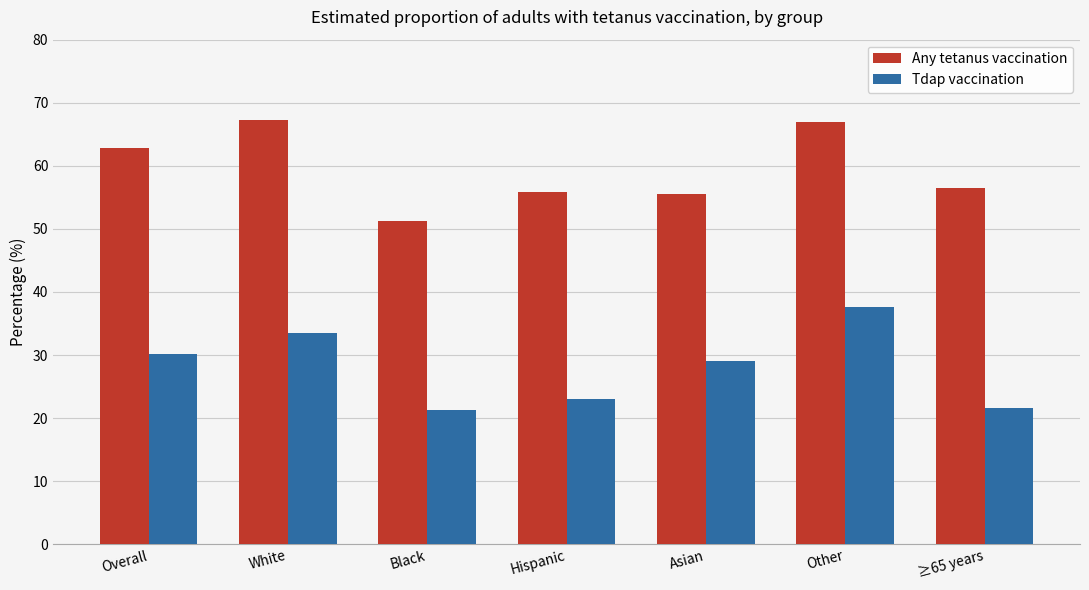

The Tdap vaccination series shows 38.5 at ≥65 years. True or false?

False